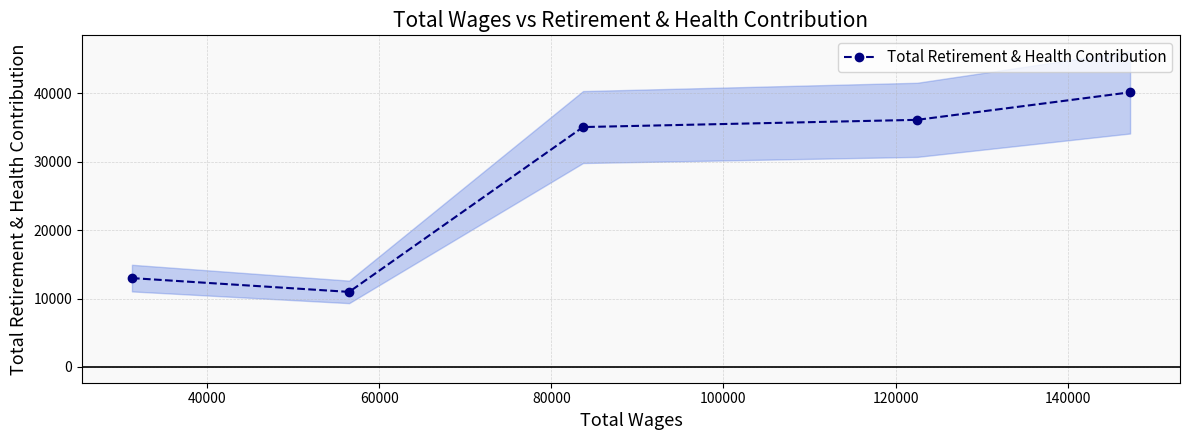

What is the highest value of the Total Retirement & Health Contribution series?

40167